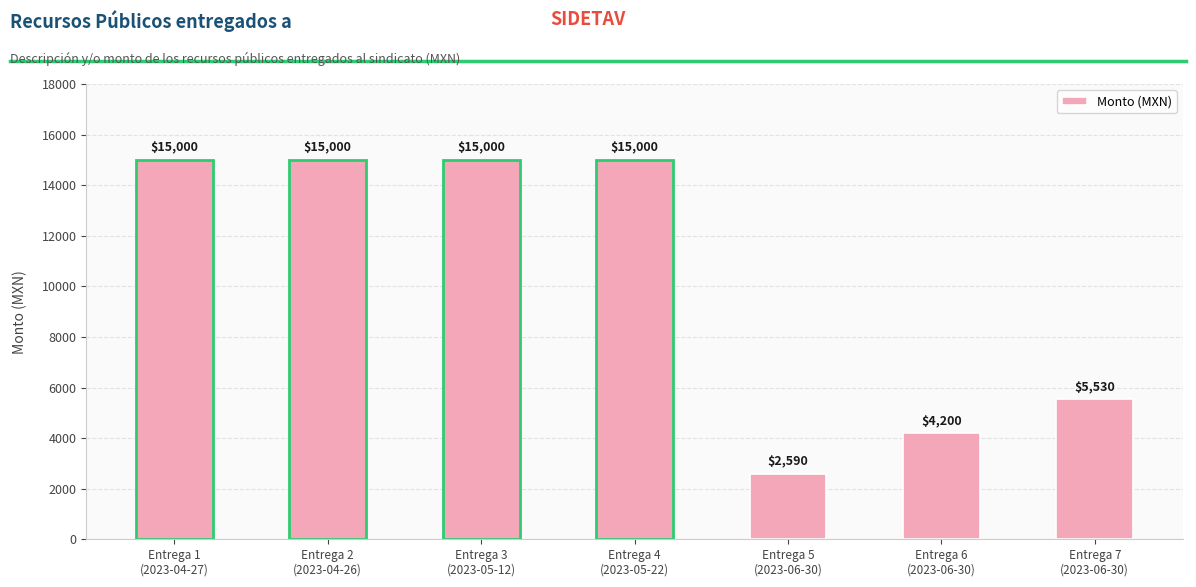

Where is the data nearest to the value 8795?

Entrega 7
(2023-06-30)